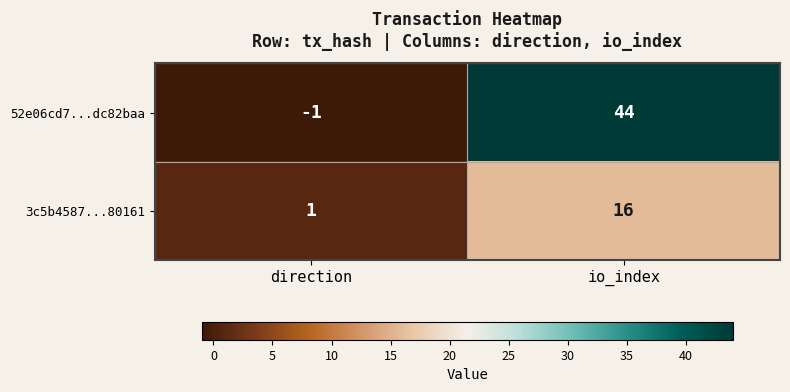

What is the minimum value shown in the chart?

-1